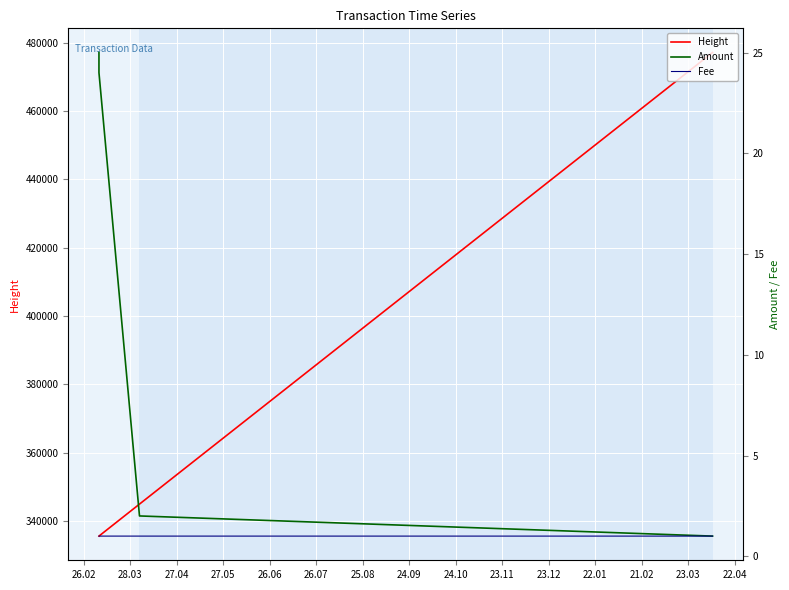

Between 27.04 and 27.05, which series saw the biggest shift?

Height